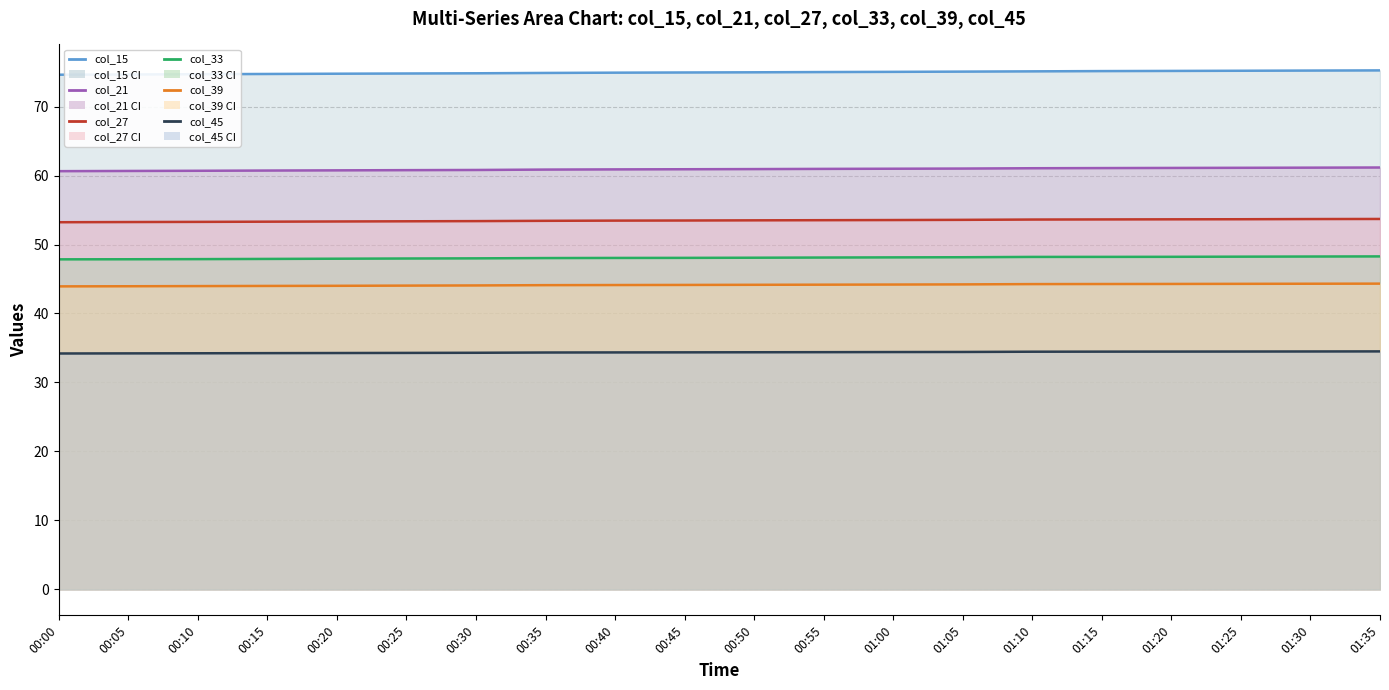

How many categories are shown in the chart?

20